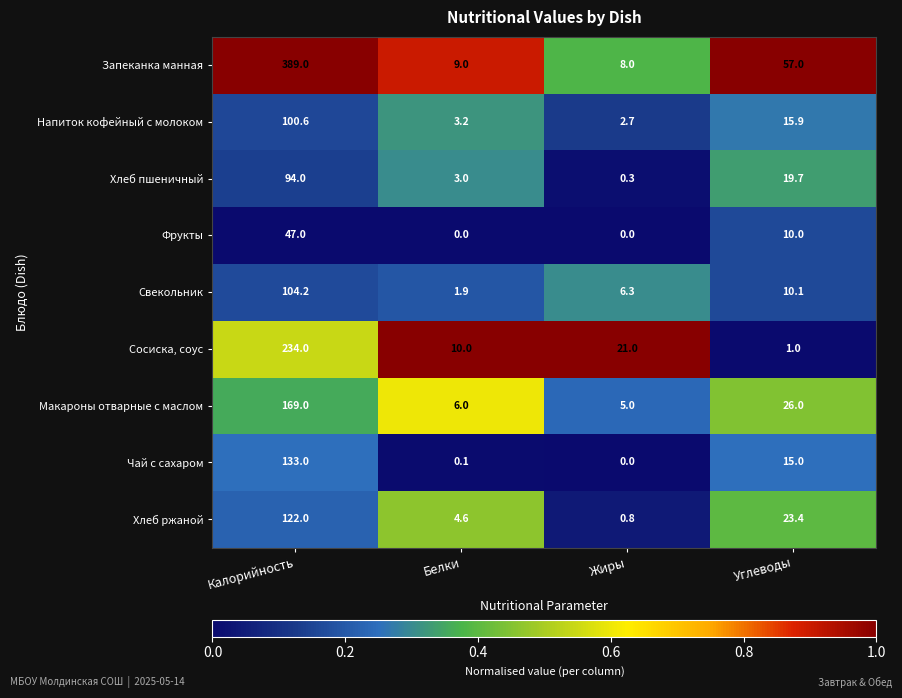

Which series has the widest spread of values?

Запеканка манная